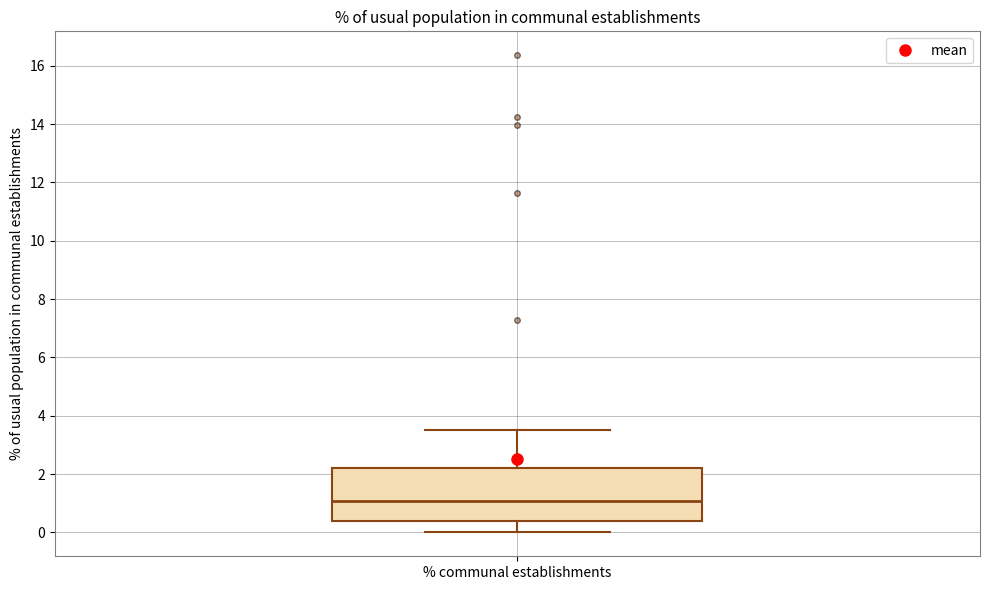

Where does the median line of the box for % communal establishments sit on the y-axis? The values are not printed on the chart, so give them approximately, as read against the axis.

1.0